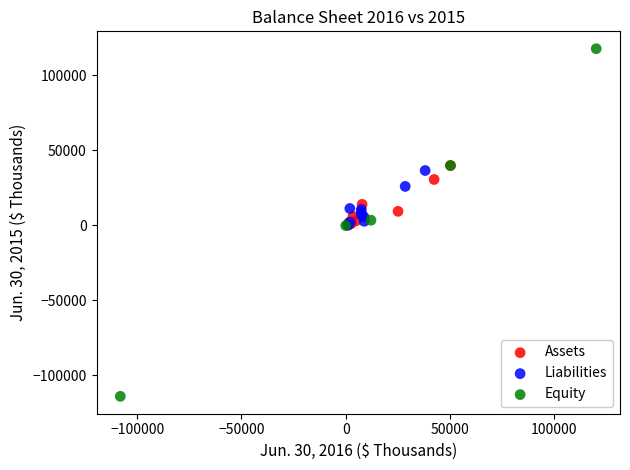

Which series contains the highest Y value?

Equity